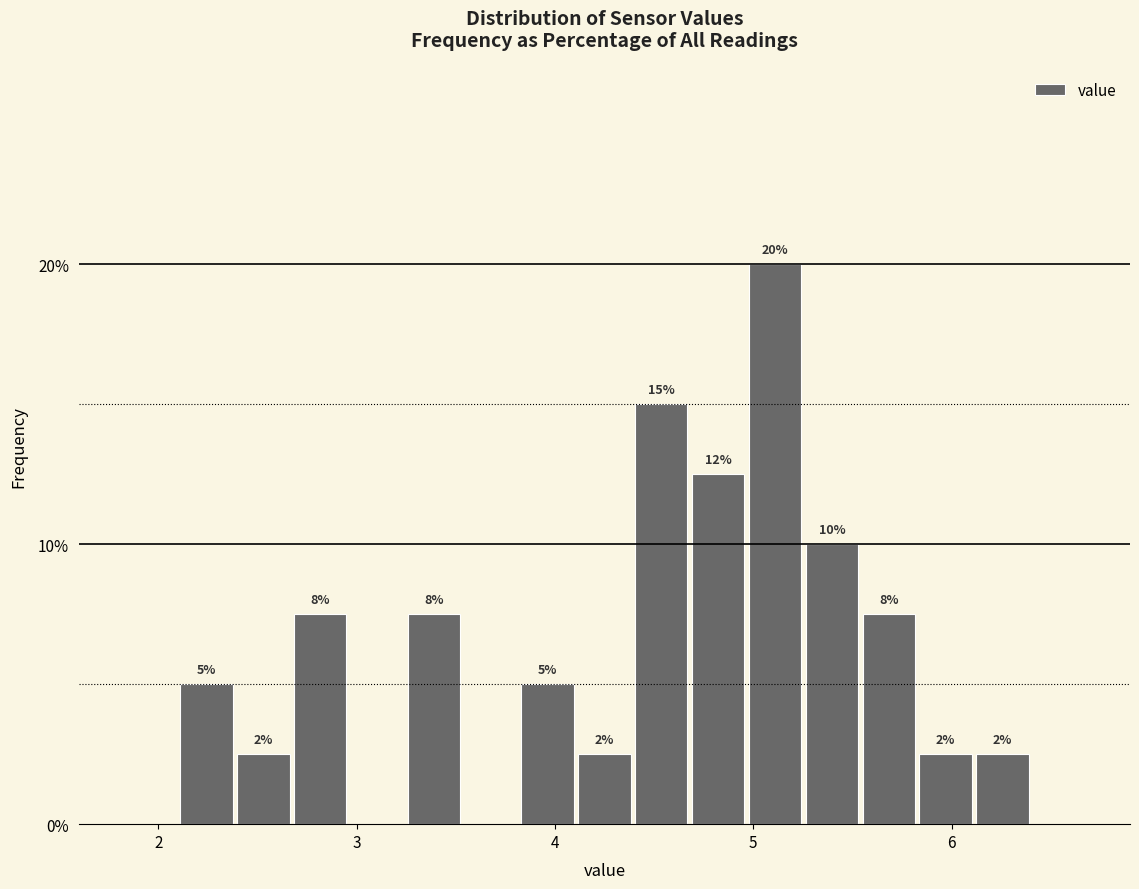

Read against the x-axis, roughly where is the centre of the tallest bar?

5.1